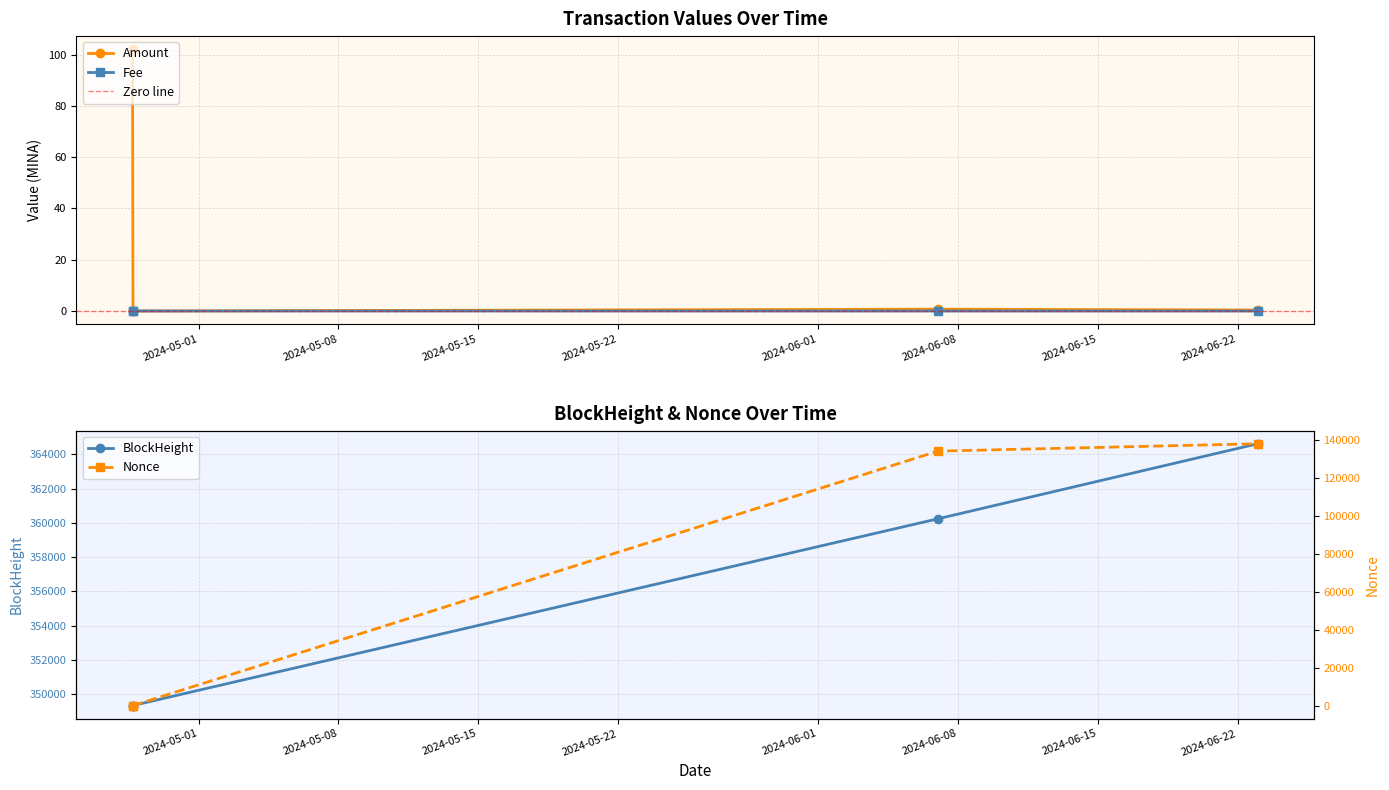

At which label does Fee reach its minimum?

2024-04-27 17:12